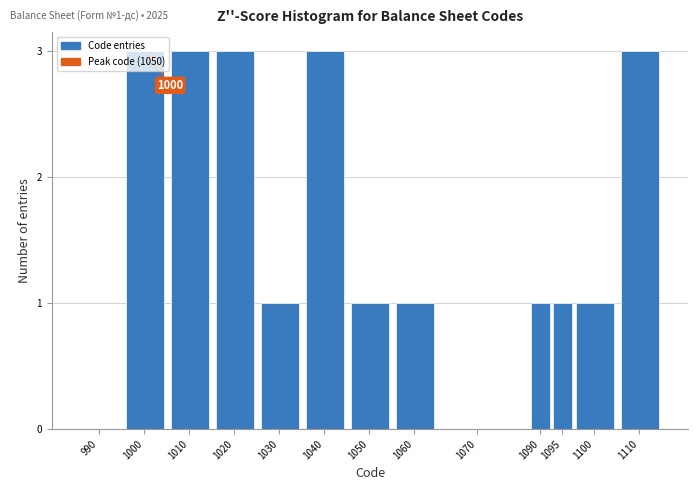

What is the sum of all values?

21